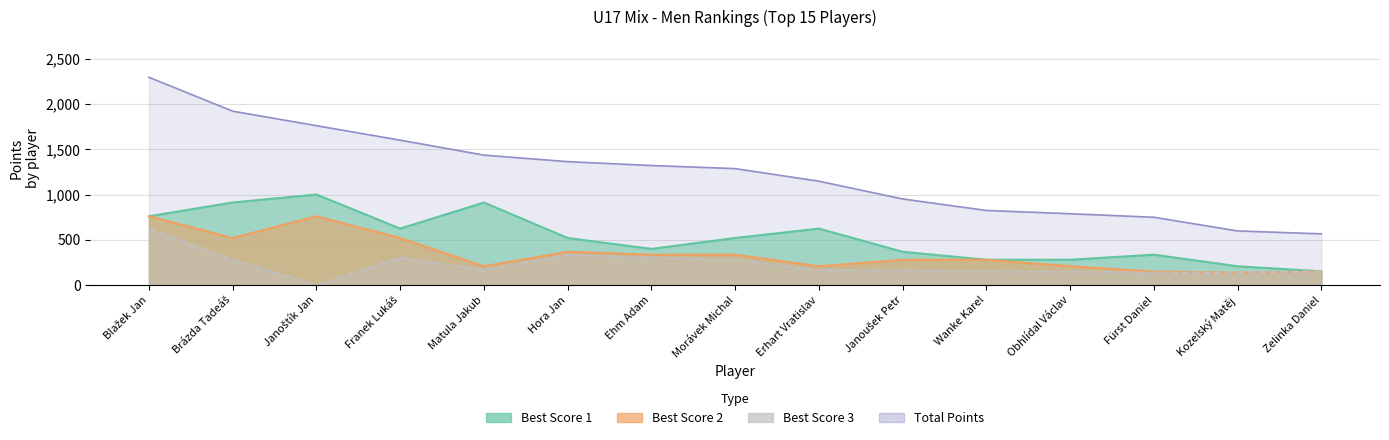

Which series changed the most between Janoušek Petr and Kozelský Matěj?

Total Points